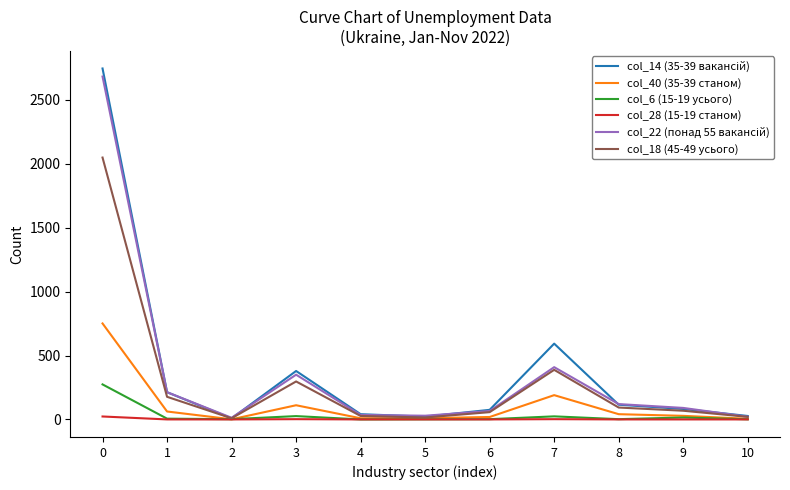

What is the greatest value displayed?

2746